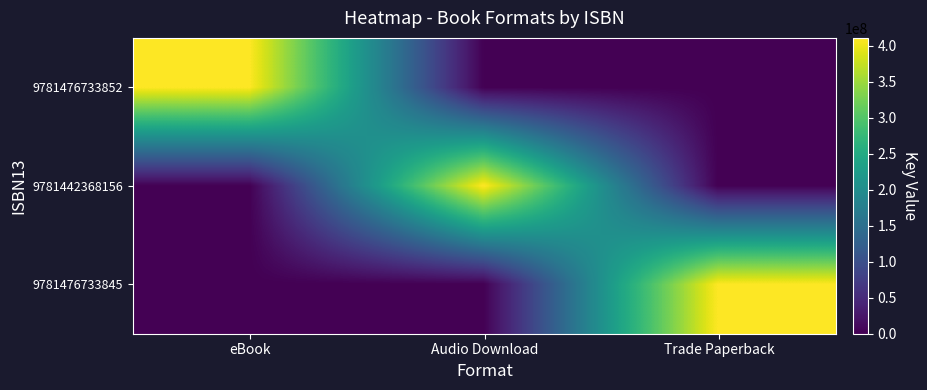

Reading left to right, extract all data points from this chart.

9781476733852: eBook=410748920	Audio Download=0	Trade Paperback=0
9781442368156: eBook=0	Audio Download=410748920	Trade Paperback=0
9781476733845: eBook=0	Audio Download=0	Trade Paperback=410748920